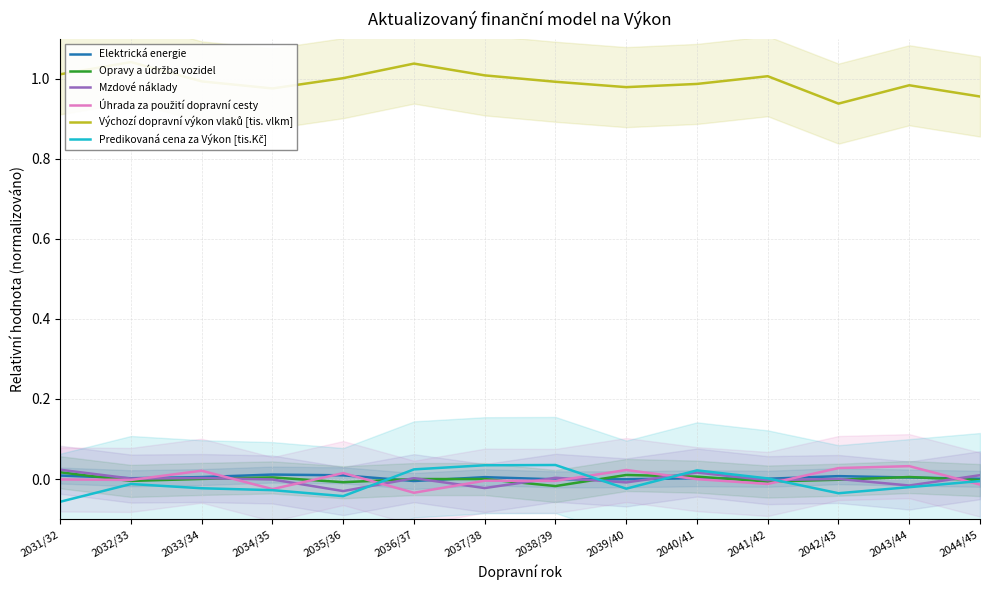

True or false: Predikovaná cena za Výkon [tis.Kč] has a value of 0.0 at 2041/42.

False